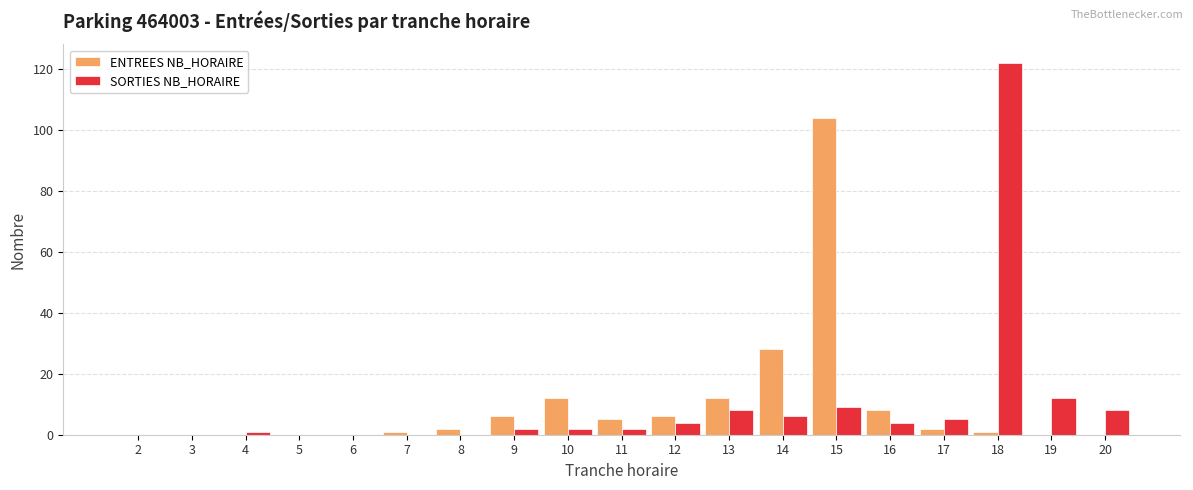

Where is ENTREES NB_HORAIRE nearest to the value 52?

14